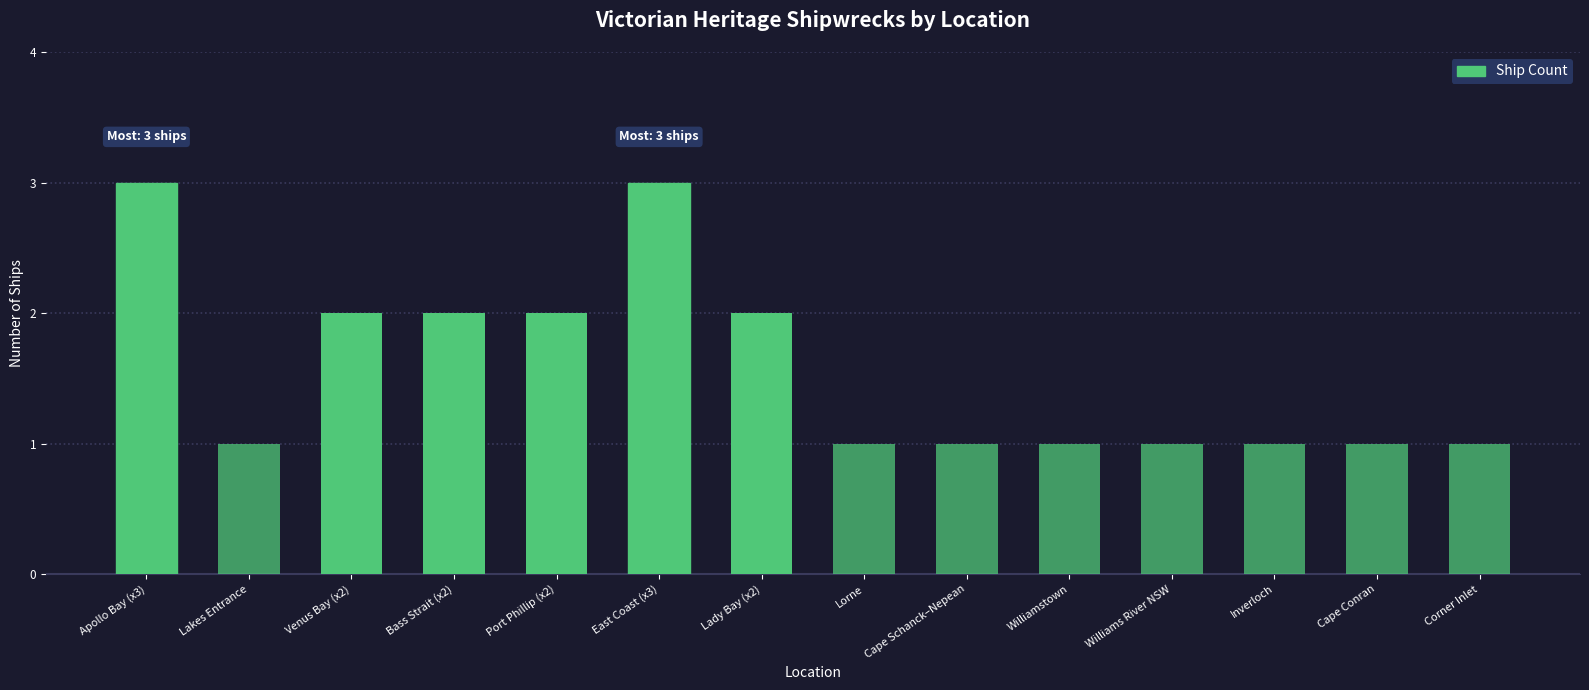

Reading left to right, what are all the values shown in this chart?

3	1	2	2	2	3	2	1	1	1	1	1	1	1